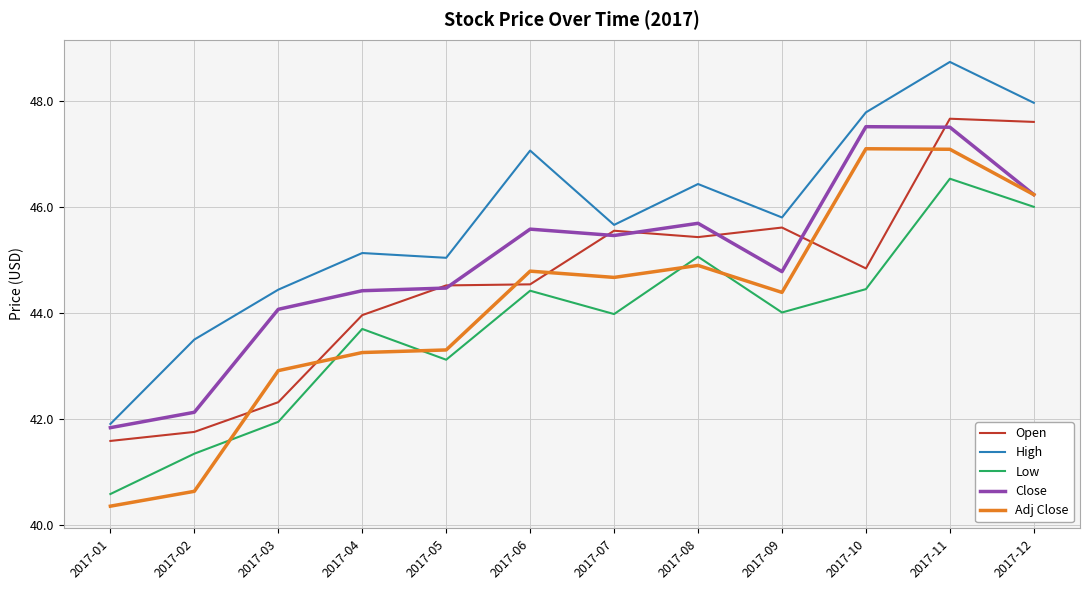

Is the value of Open at 2017-03 greater than the value of Low at 2017-10?

No